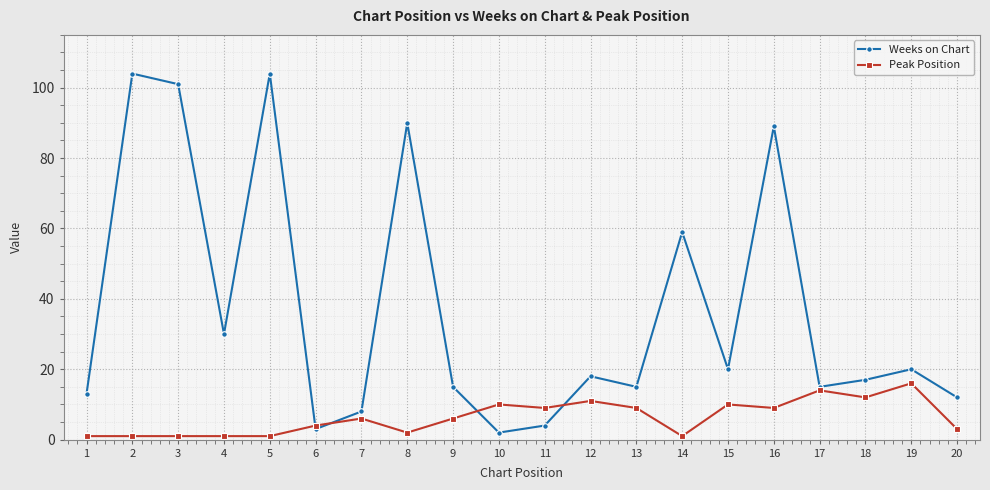

Rank the series by their maximum value, from lowest to highest.

Peak Position, Weeks on Chart